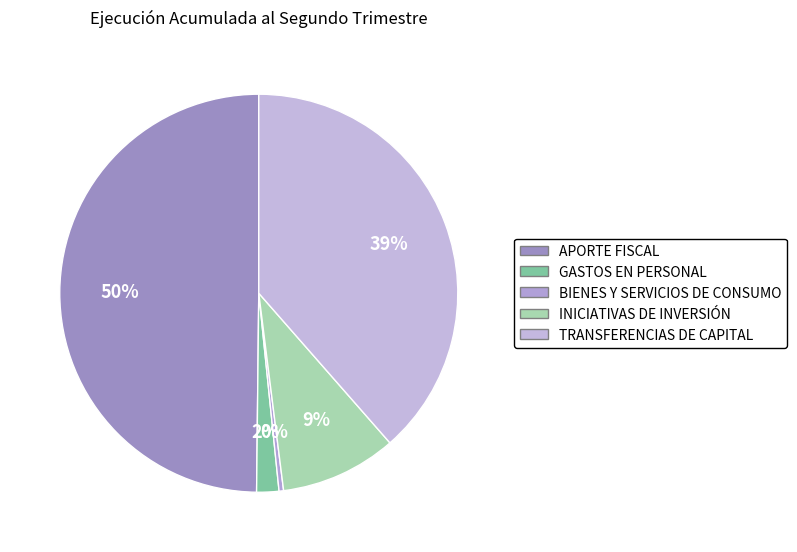

Rank the categories by value from highest to lowest.

APORTE FISCAL, TRANSFERENCIAS DE CAPITAL, INICIATIVAS DE INVERSIÓN, GASTOS EN PERSONAL, BIENES Y SERVICIOS DE CONSUMO